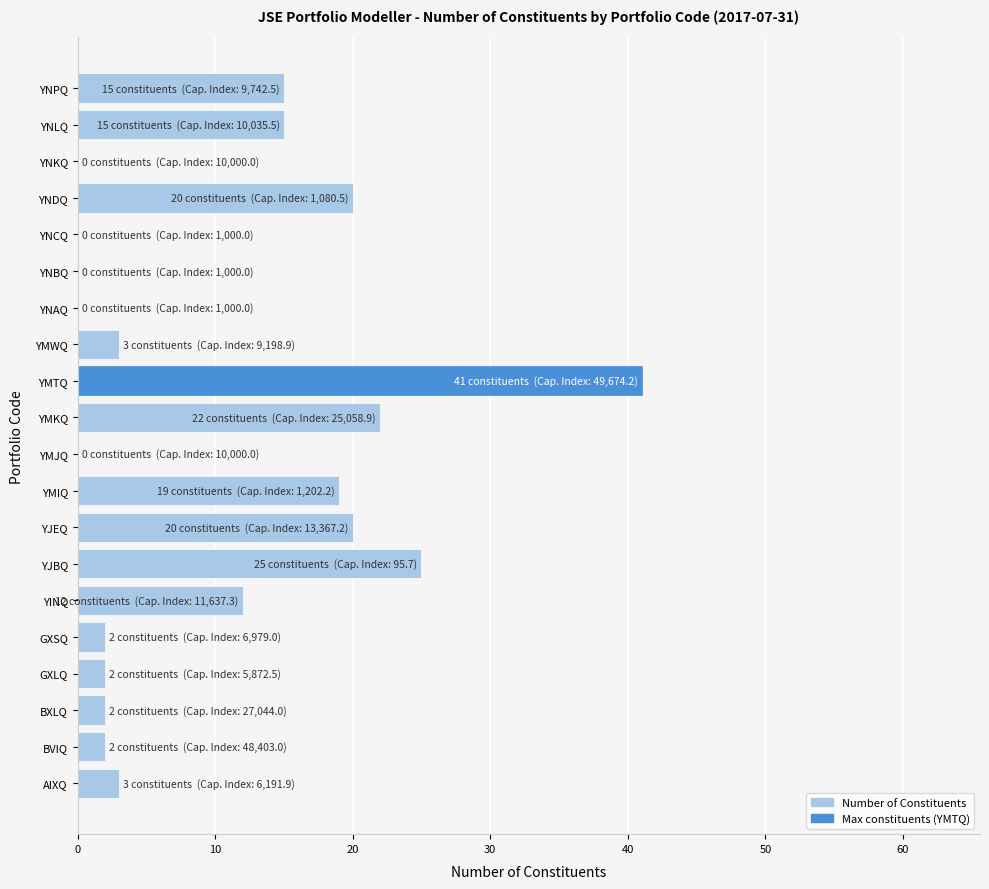

What is the sum of all values?

203